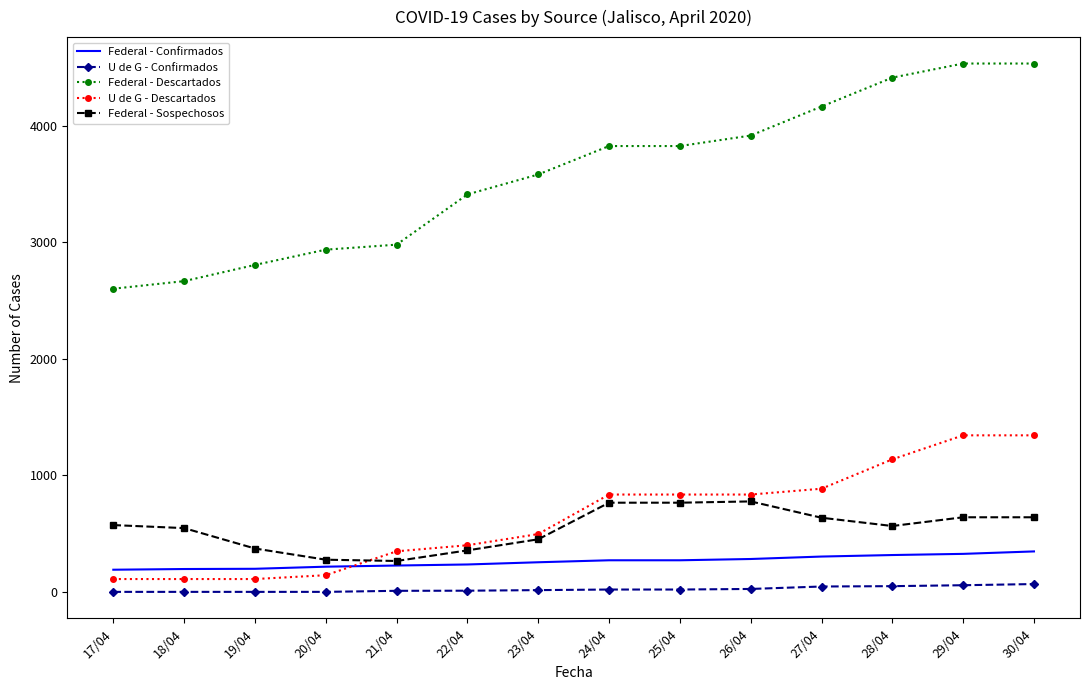

True or false: U de G - Descartados and U de G - Confirmados cross at least once.

False